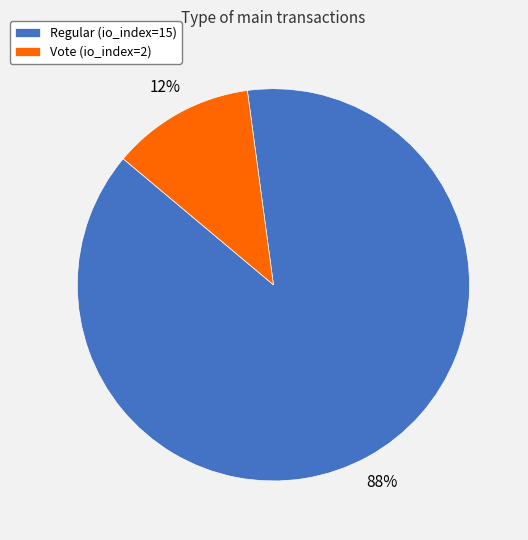

Which slice is the largest?

Regular (io_index=15)